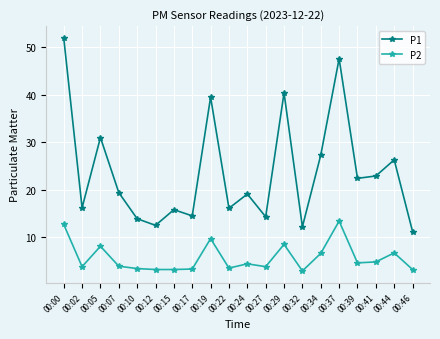

What is the highest value of the P1 series?

52.0